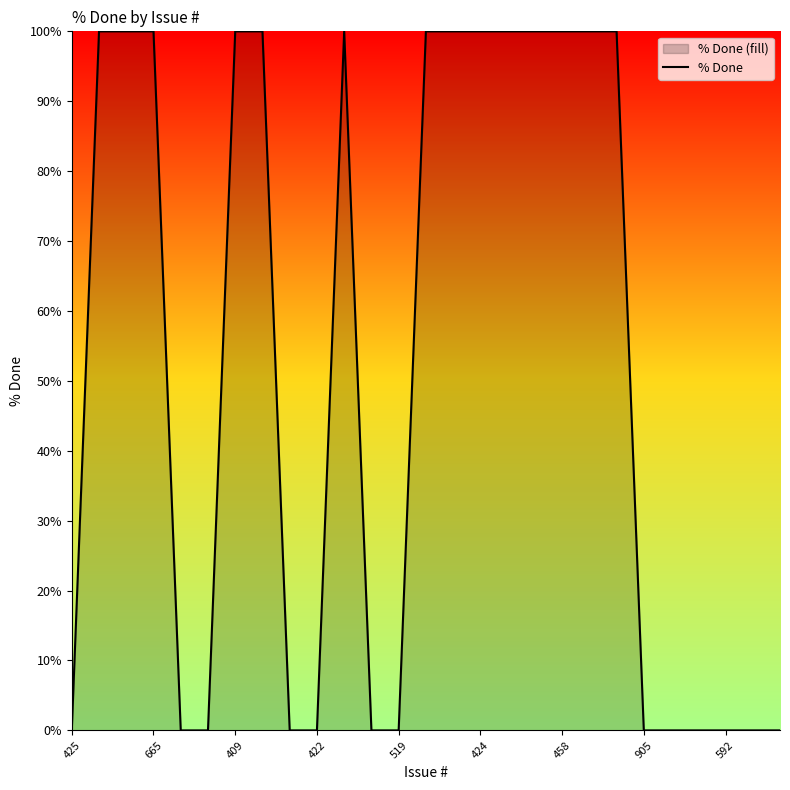

What is the maximum value shown in the chart?

100